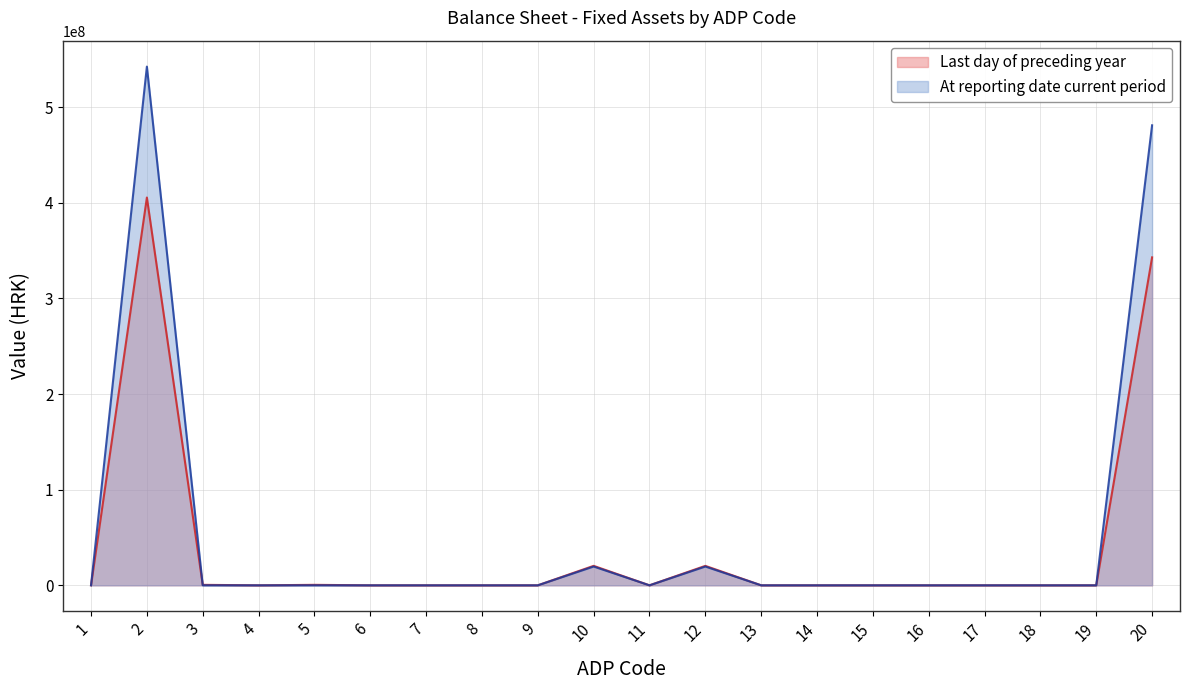

Reading left to right, what are all the values shown in this chart?

Last day of preceding year: 0	405416452	507900	0	507900	0	0	0	0	20364060	0	20353687	10373	0	0	0	0	0	0	342862112
At reporting date current period: 0	542298443	31794	0	31794	0	0	0	0	19648399	0	19639523	8876	0	0	0	0	0	0	480935870